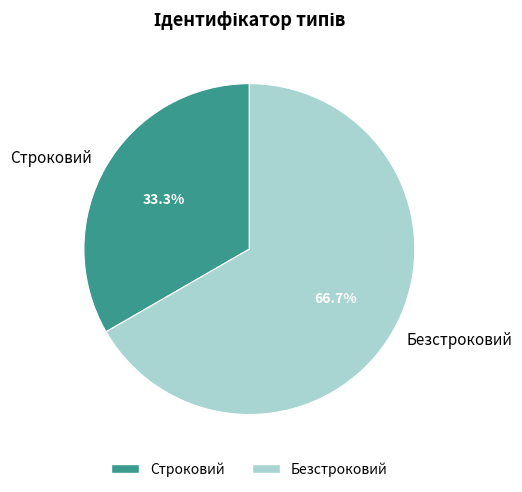

The Безстроковий slice represents 61% of the pie. True or false?

False